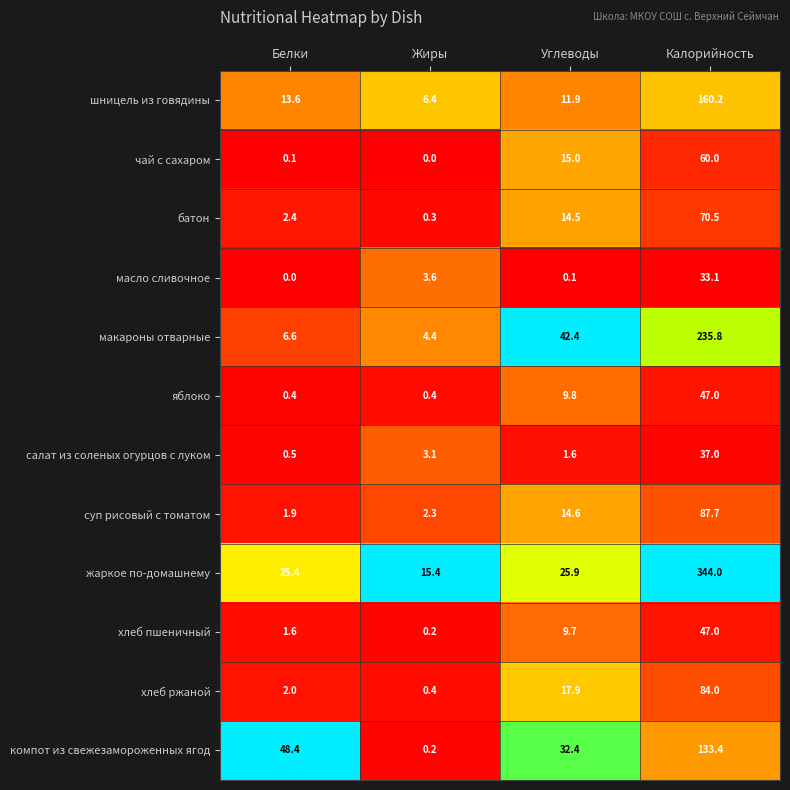

Count the number of categories in the chart.

4